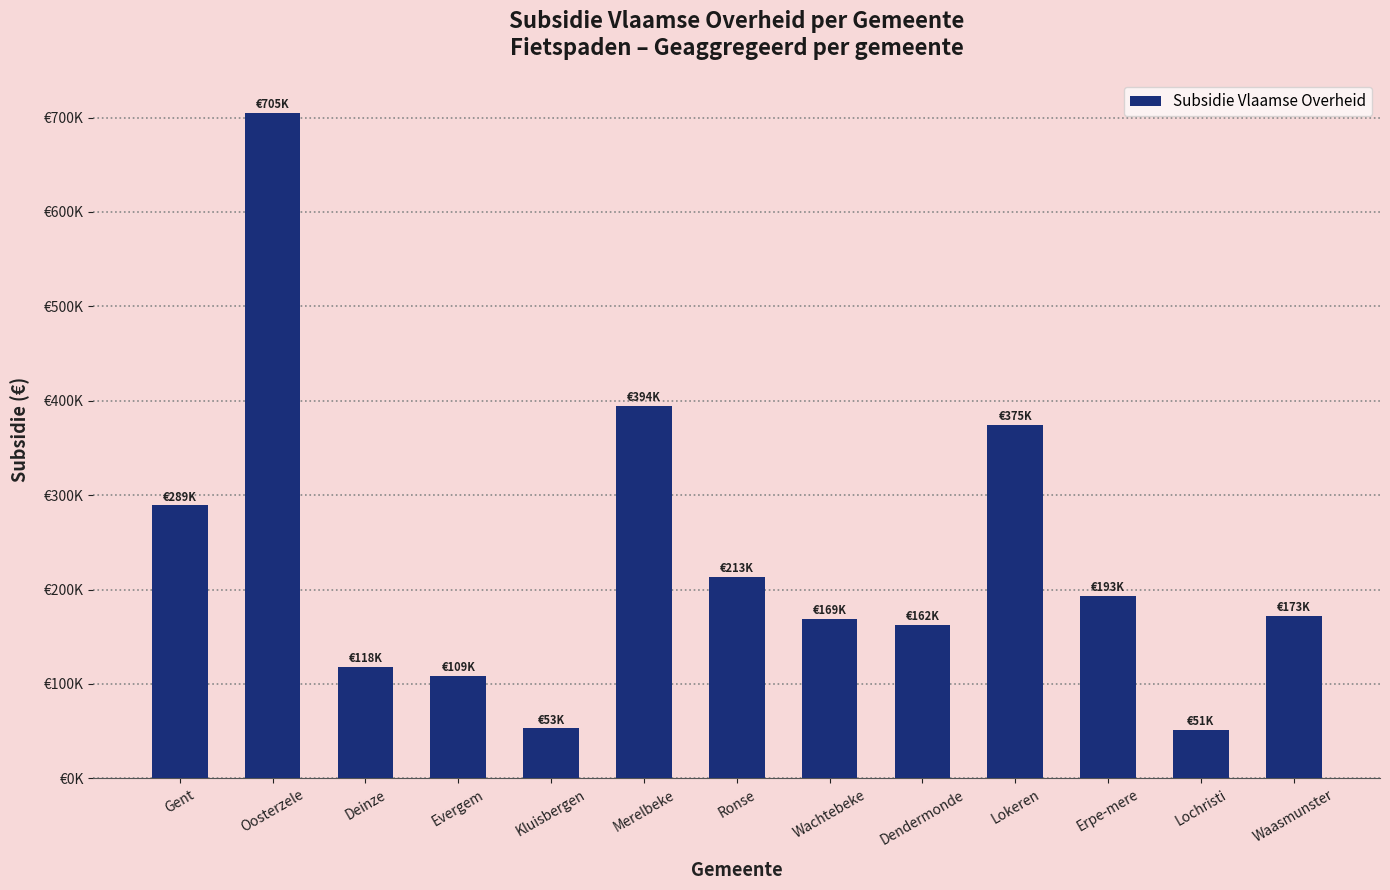

At which label does the data first exceed 172531?

Gent